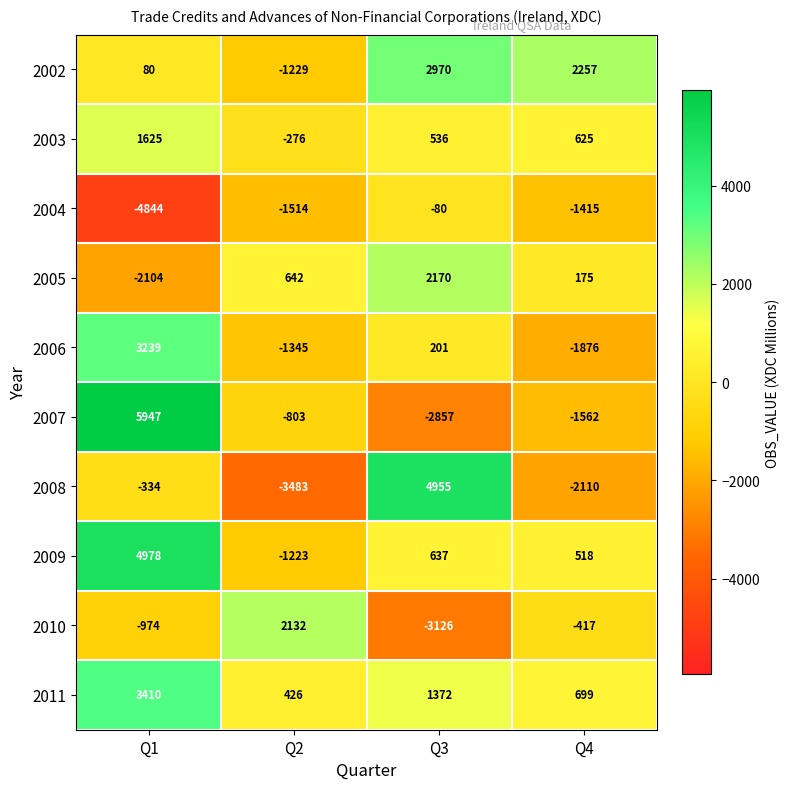

Which series has the largest total across all categories?

2011